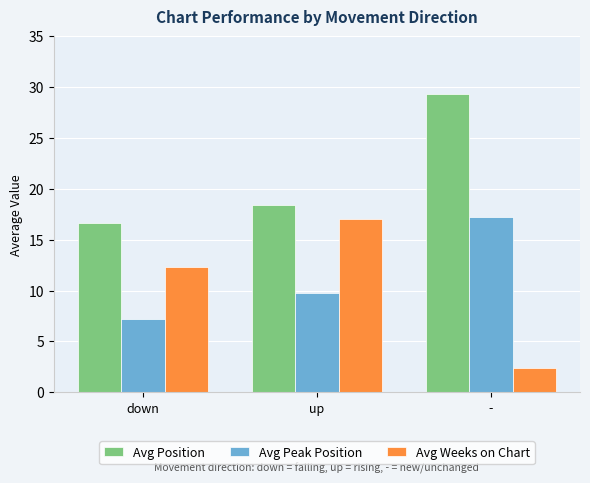

What is the label of the 1st bar from the left?

down